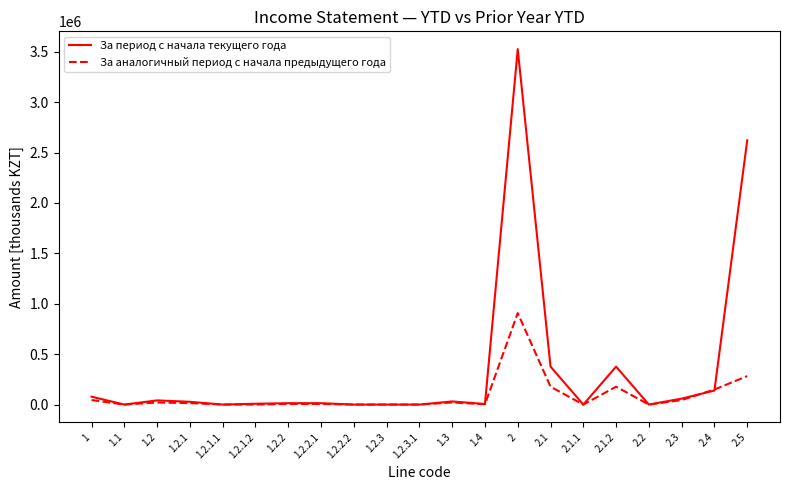

Between 1.2 and 2.1, which series saw the biggest shift?

За период с начала текущего года